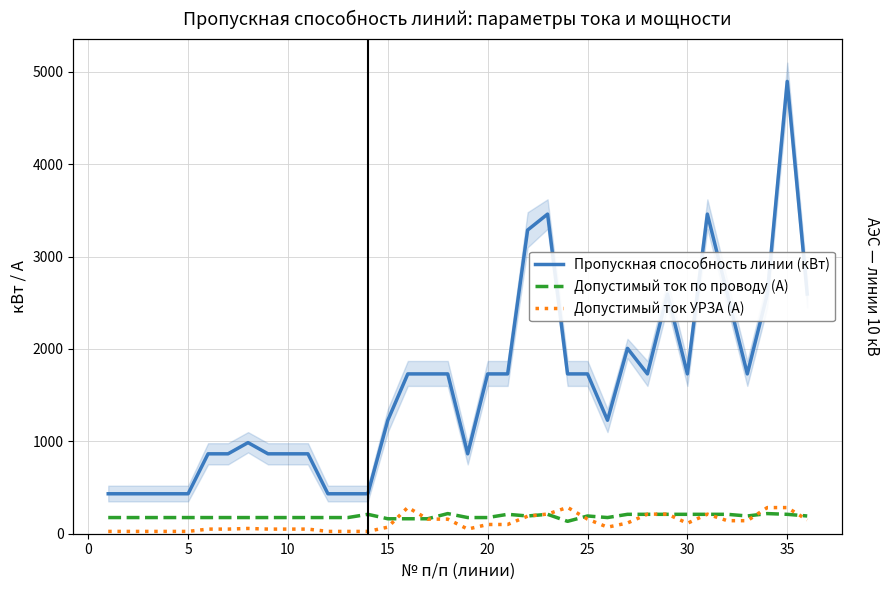

True or false: Допустимый ток по проводу (А) has a value of 324.6 at 33.

False